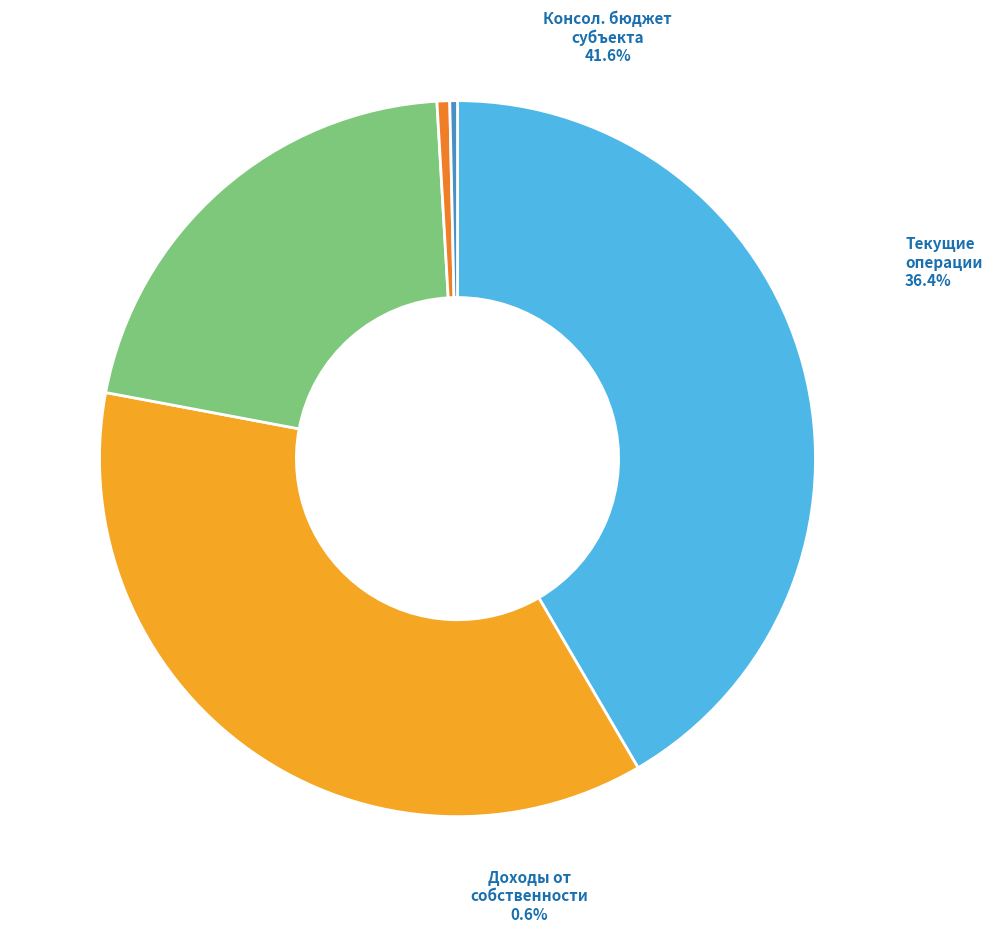

Which slice is the largest?

Консолидированный бюджет субъекта